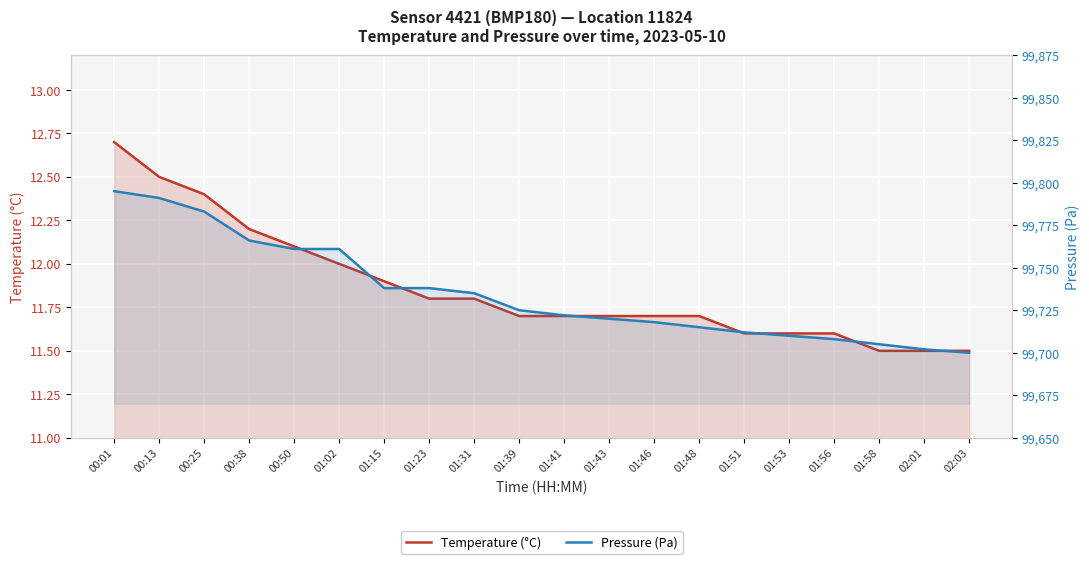

True or false: Temperature (°C) and Pressure (Pa) intersect in this chart.

False